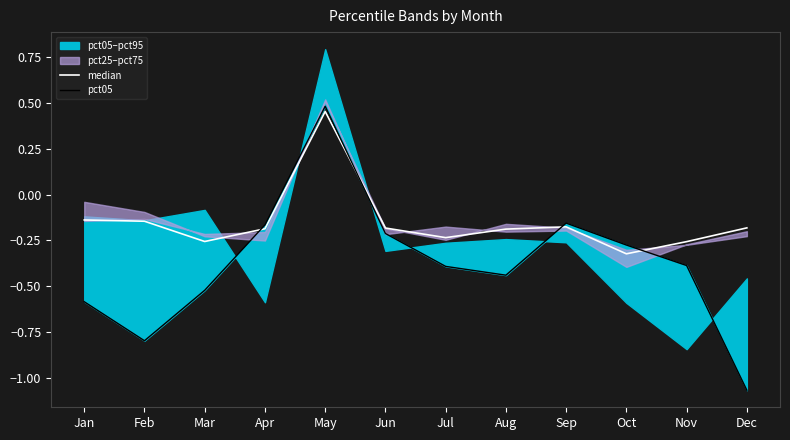

The pct05 series shows -0.8 at Mar. True or false?

False